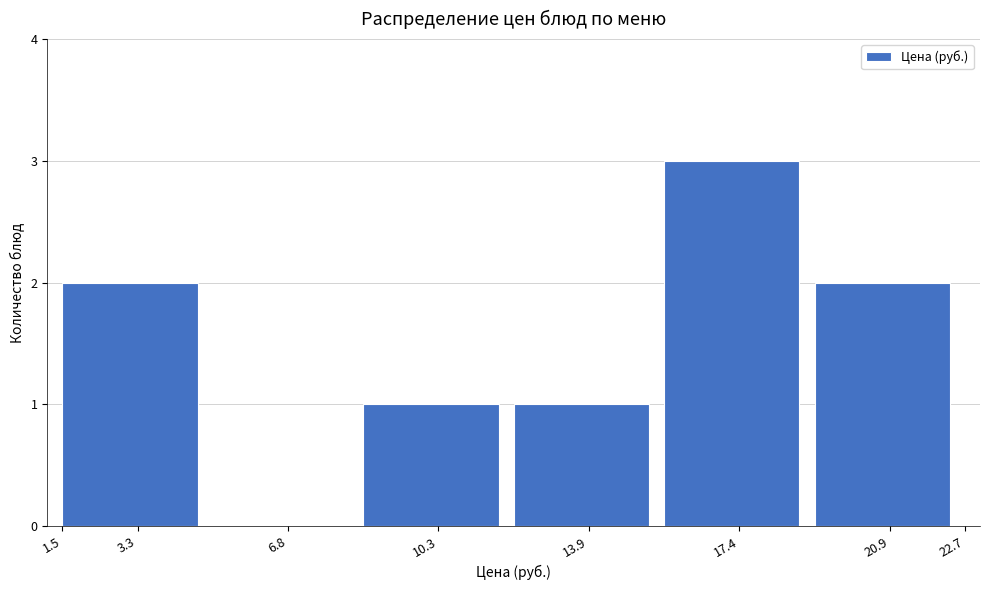

How tall is the bar that spans 12.2 to 15.6 on the x-axis? Neither the bar edges nor the heights are printed on the chart, so give them approximately, as read against the axes.

1